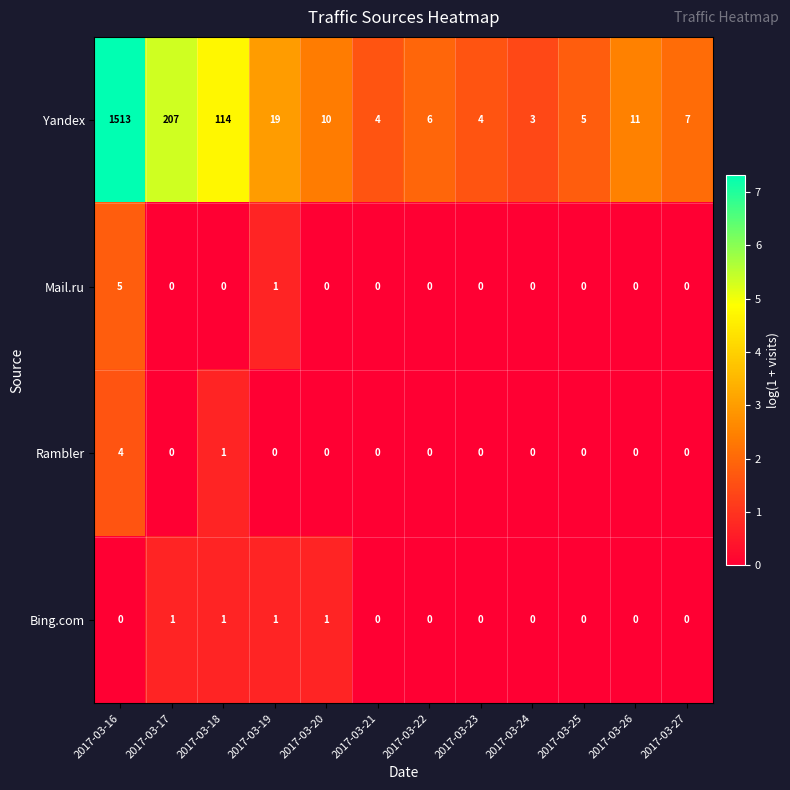

How many data points does each series have?

12